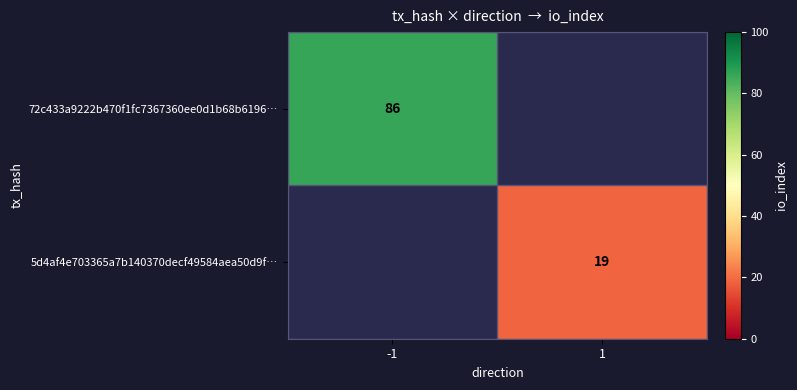

The value of 5d4af4e703365a7b140370decf49584aea50d9f… at 1 is 19. True or false?

True